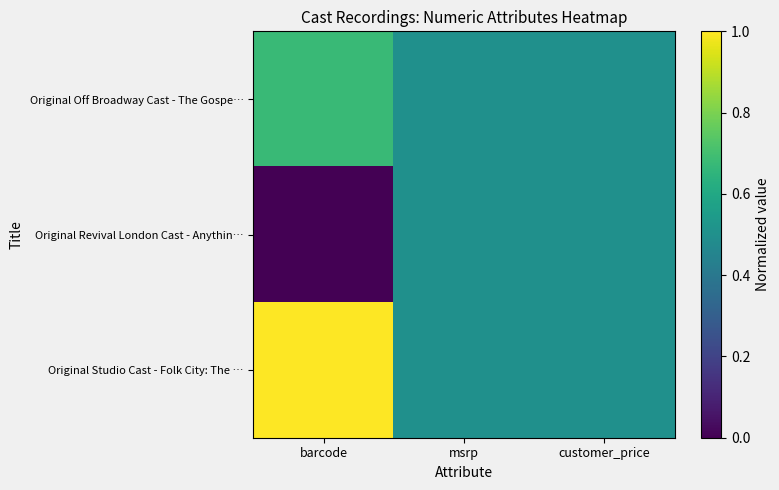

Reading left to right, list all the values displayed in this chart.

Original Off Broadway Cast - The Gospe…: barcode=0.7	msrp=0.5	customer_price=0.5
Original Revival London Cast - Anythin…: barcode=0.0	msrp=0.5	customer_price=0.5
Original Studio Cast - Folk City: The …: barcode=1.0	msrp=0.5	customer_price=0.5